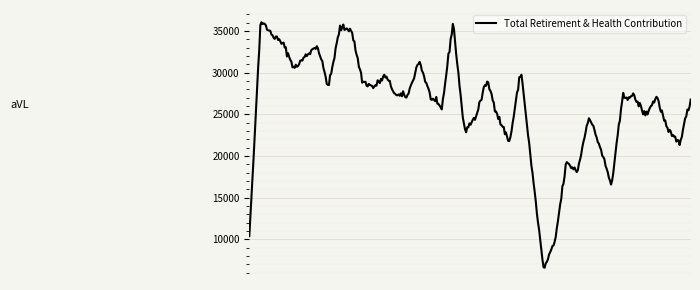

What is the maximum value shown in the chart?

36035.2